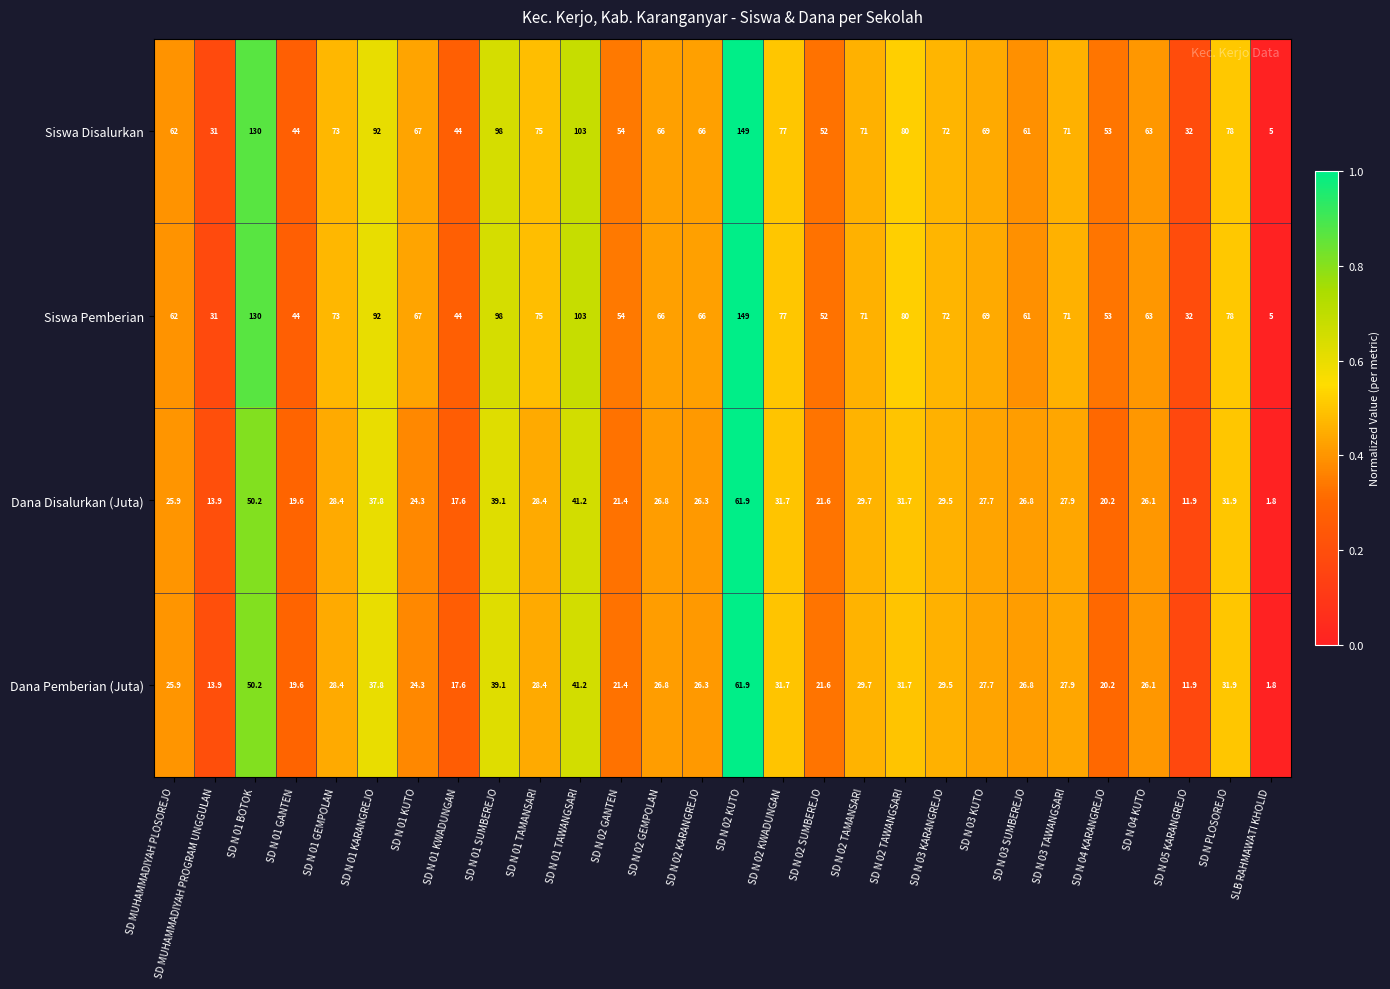

Which label corresponds to the smallest value in the chart?

SLB RAHMAWATI KHOLID